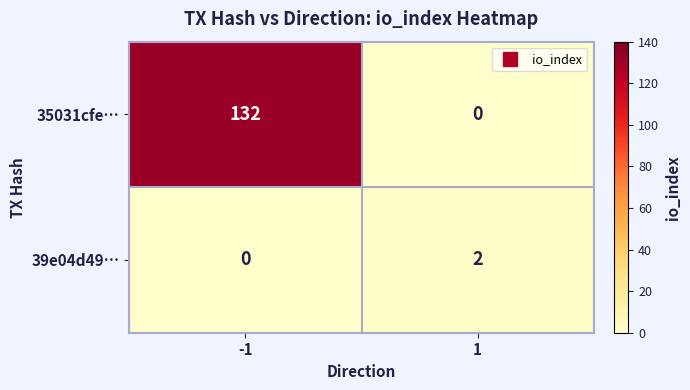

What is the difference between the 35031cfe… values at 1 and -1?

132